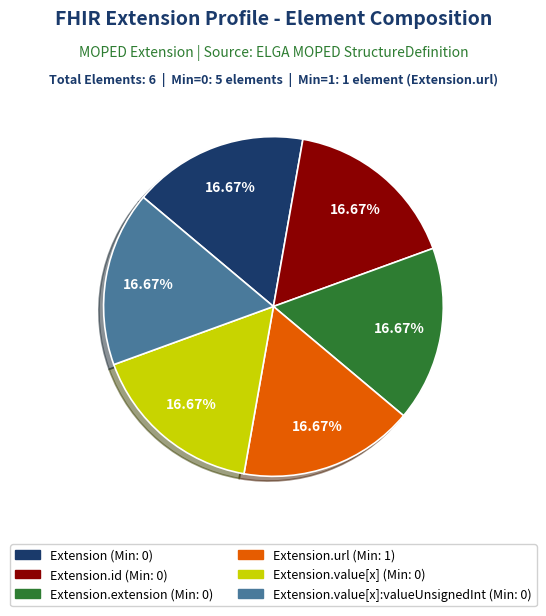

Is there any slice that represents more than half of the pie?

No